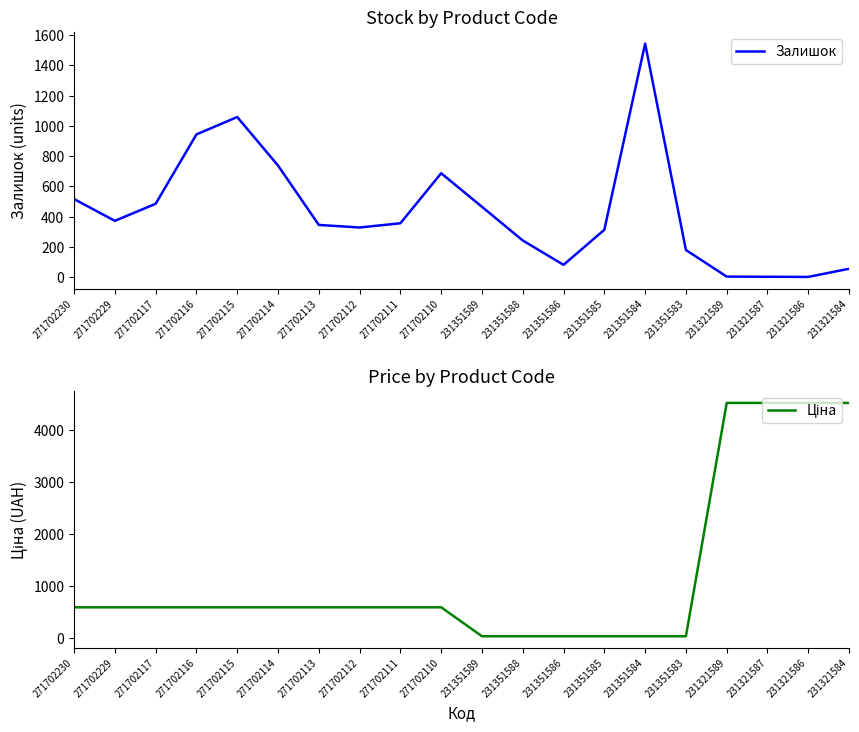

The Ціна series shows 2653.5 at 231321589. True or false?

False